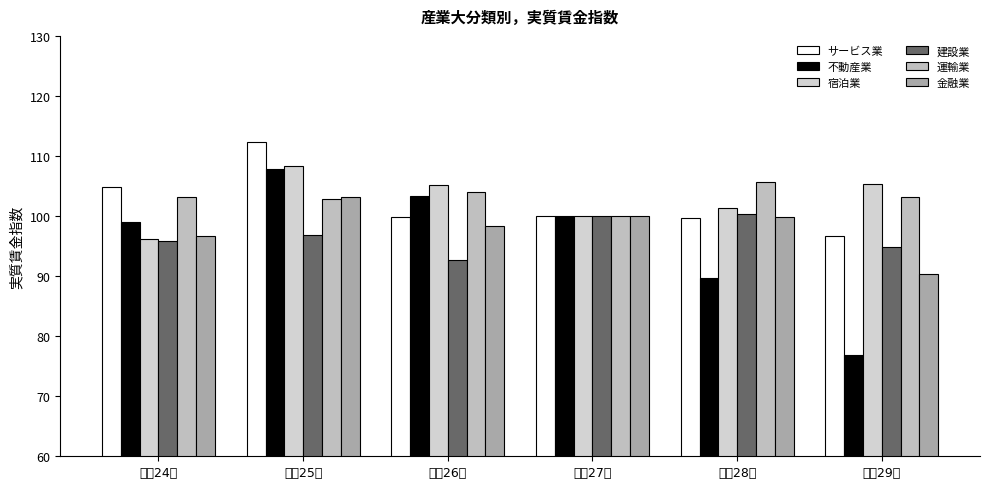

How many values in the 不動産業 series are below 100?

3